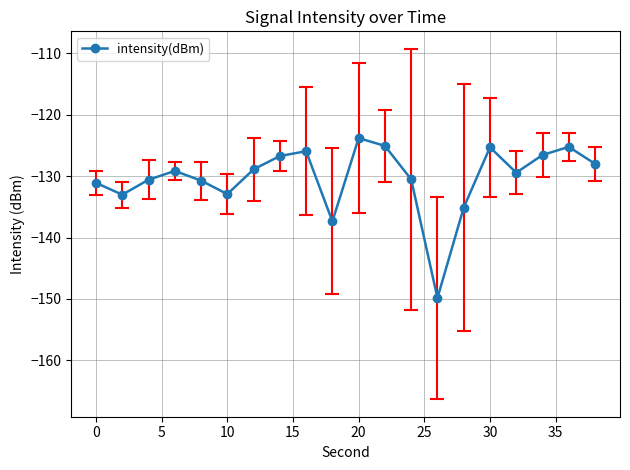

How many points are higher than both their immediate neighbors (excluding endpoints)?

5